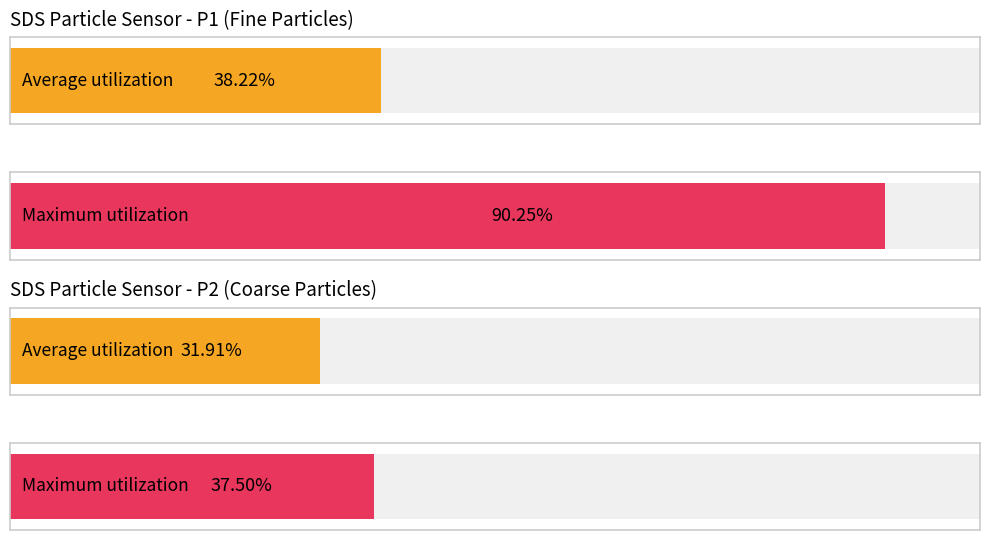

How many distinct data groups are displayed?

2